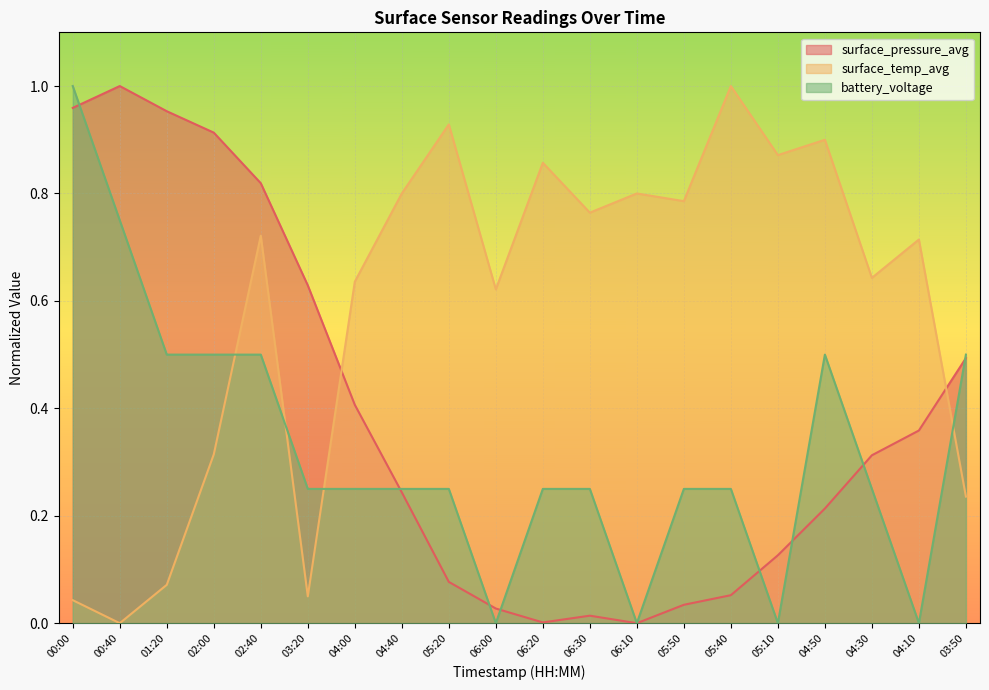

At which label does surface_temp_avg reach its minimum?

00:40